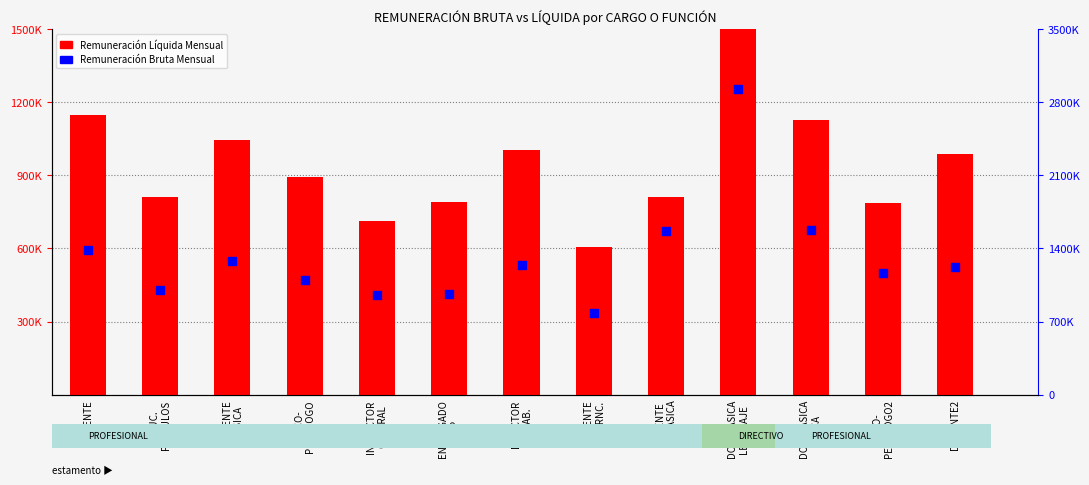

What is the total value across all series at DOCENTE?

2536981